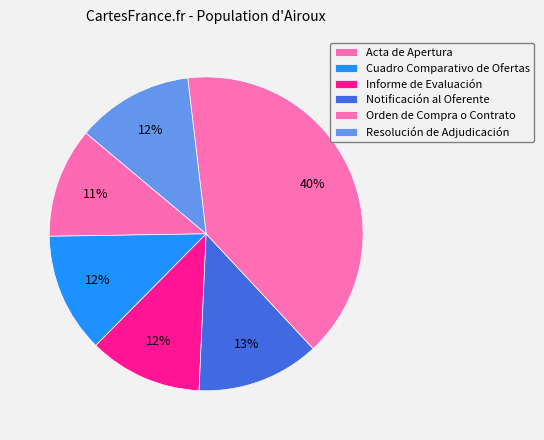

Is Orden de Compra o Contrato the majority of the pie?

No